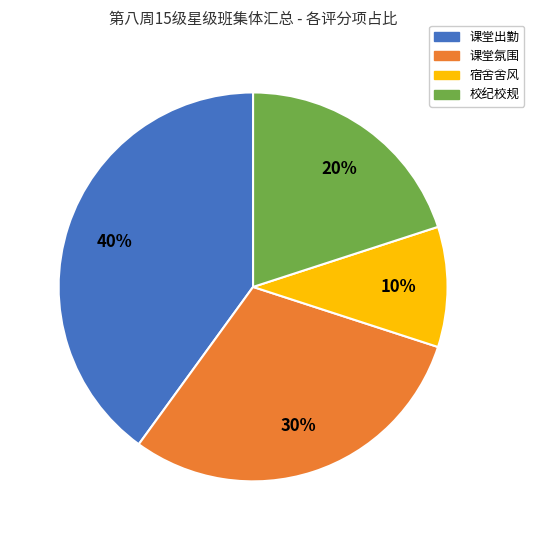

How many segments does this pie chart have?

4